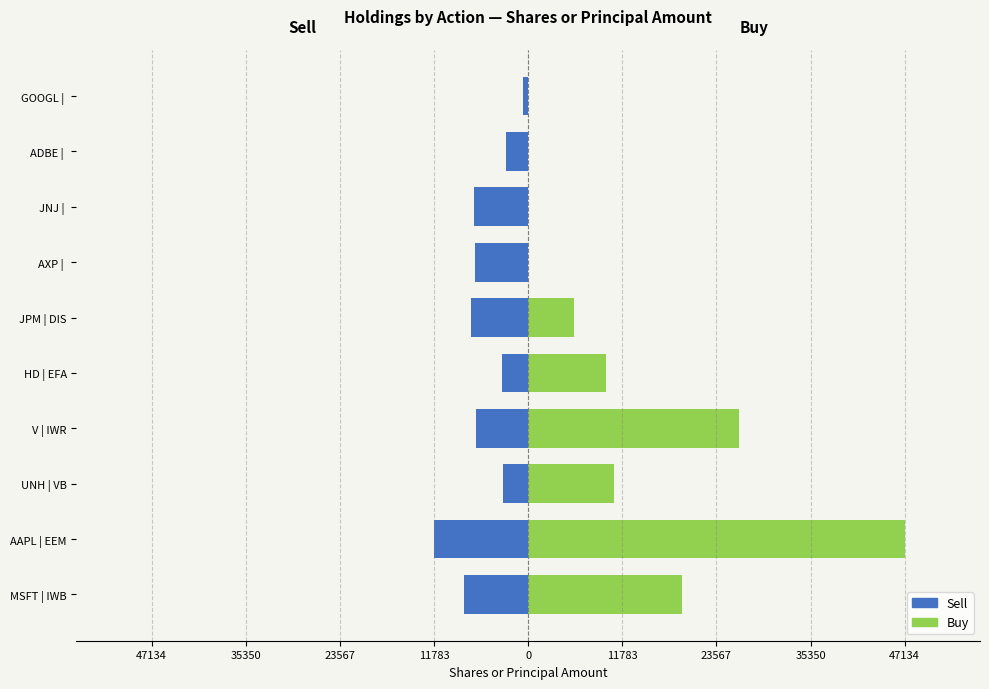

What is the minimum value for Sell?

-11732